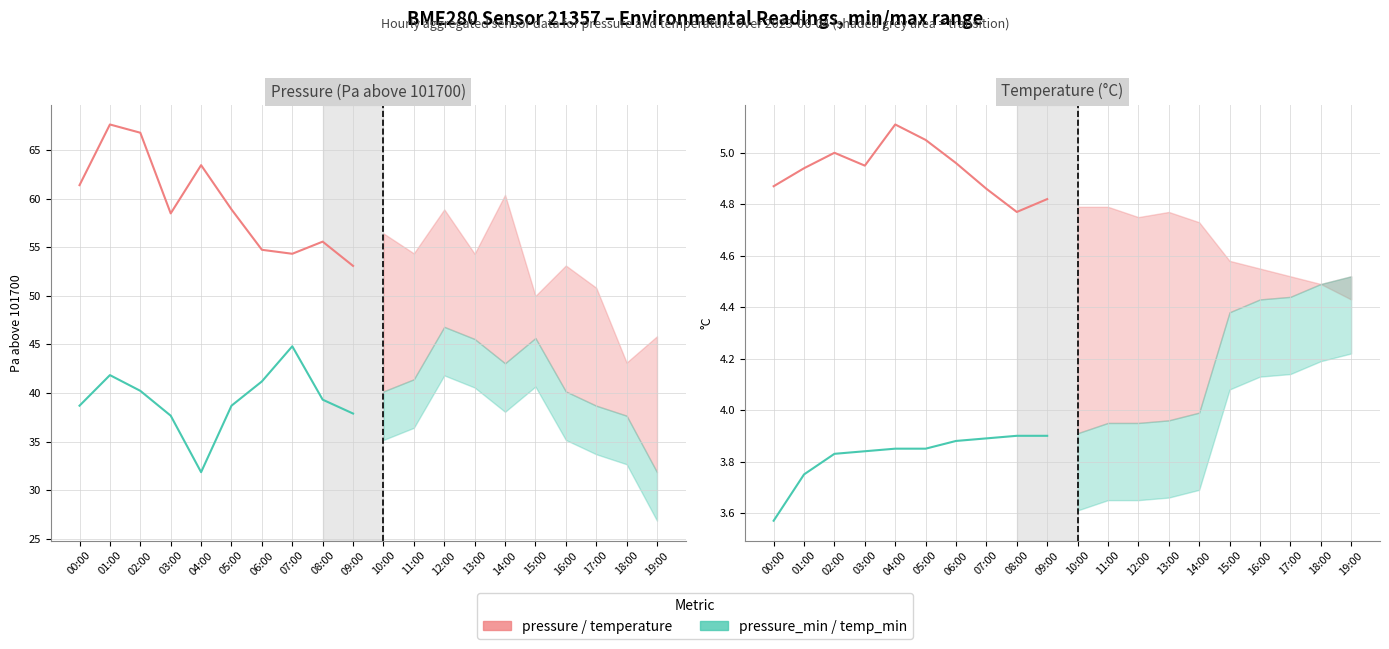

Rank the series at 05:00 from highest to lowest value.

pressure, pressure_min, temperature, temperature_min